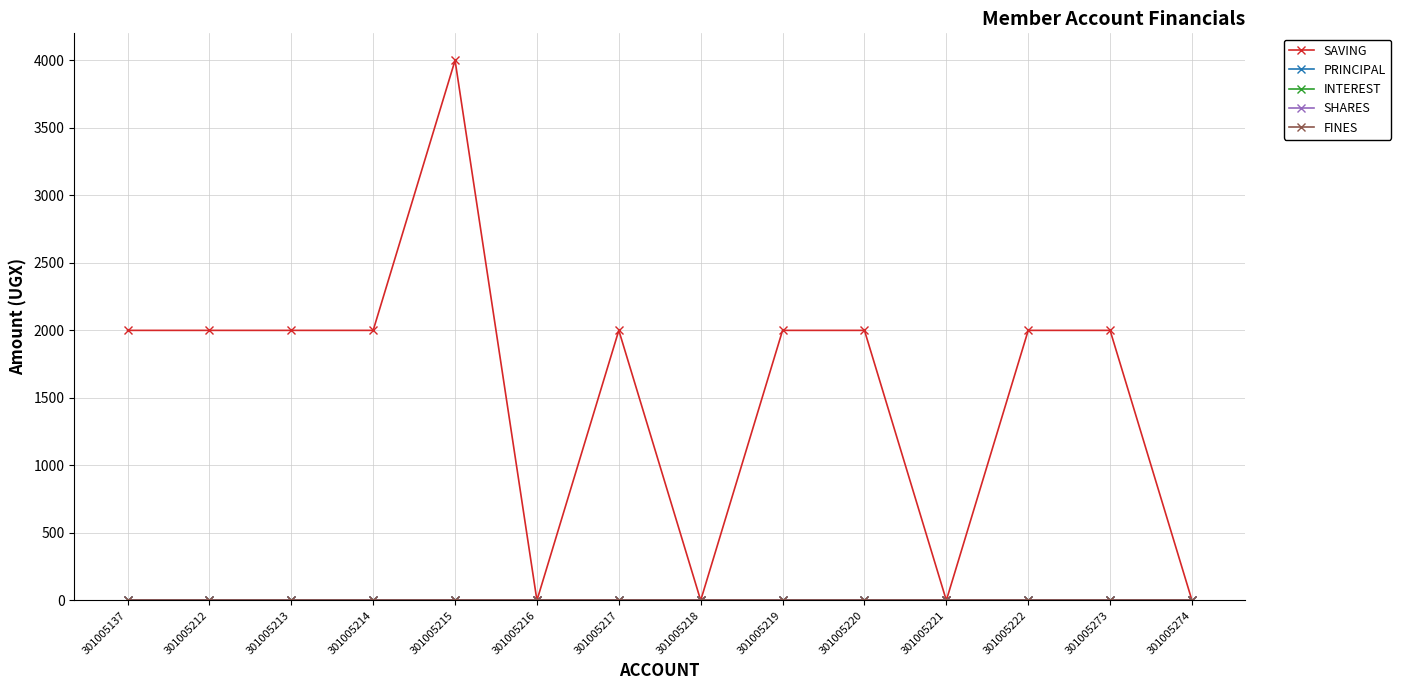

Is this an area chart (filled region under the line)?

No